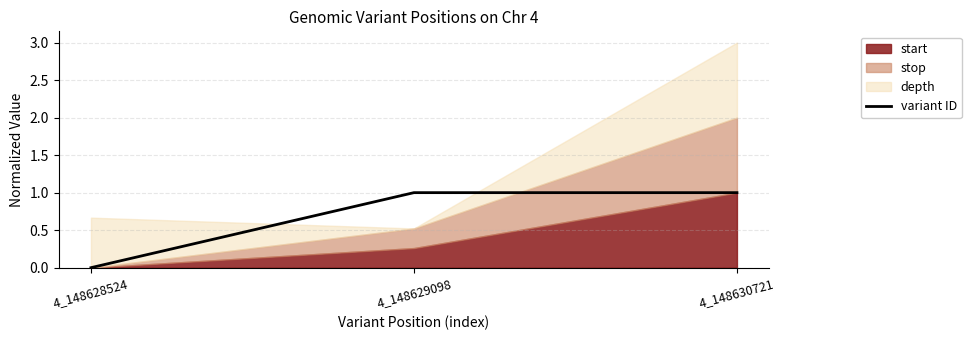

Which category has the lowest value in the variant ID series?

4_148628524